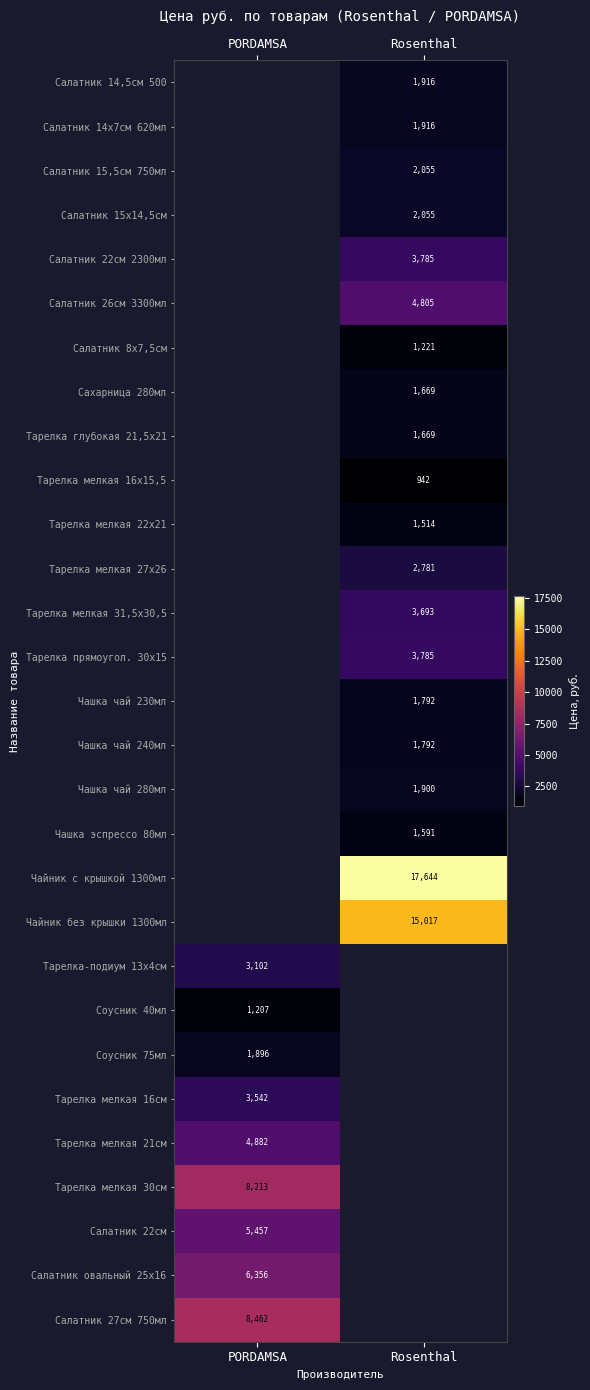

What is the difference between the highest and lowest values at Rosenthal?

16701.4